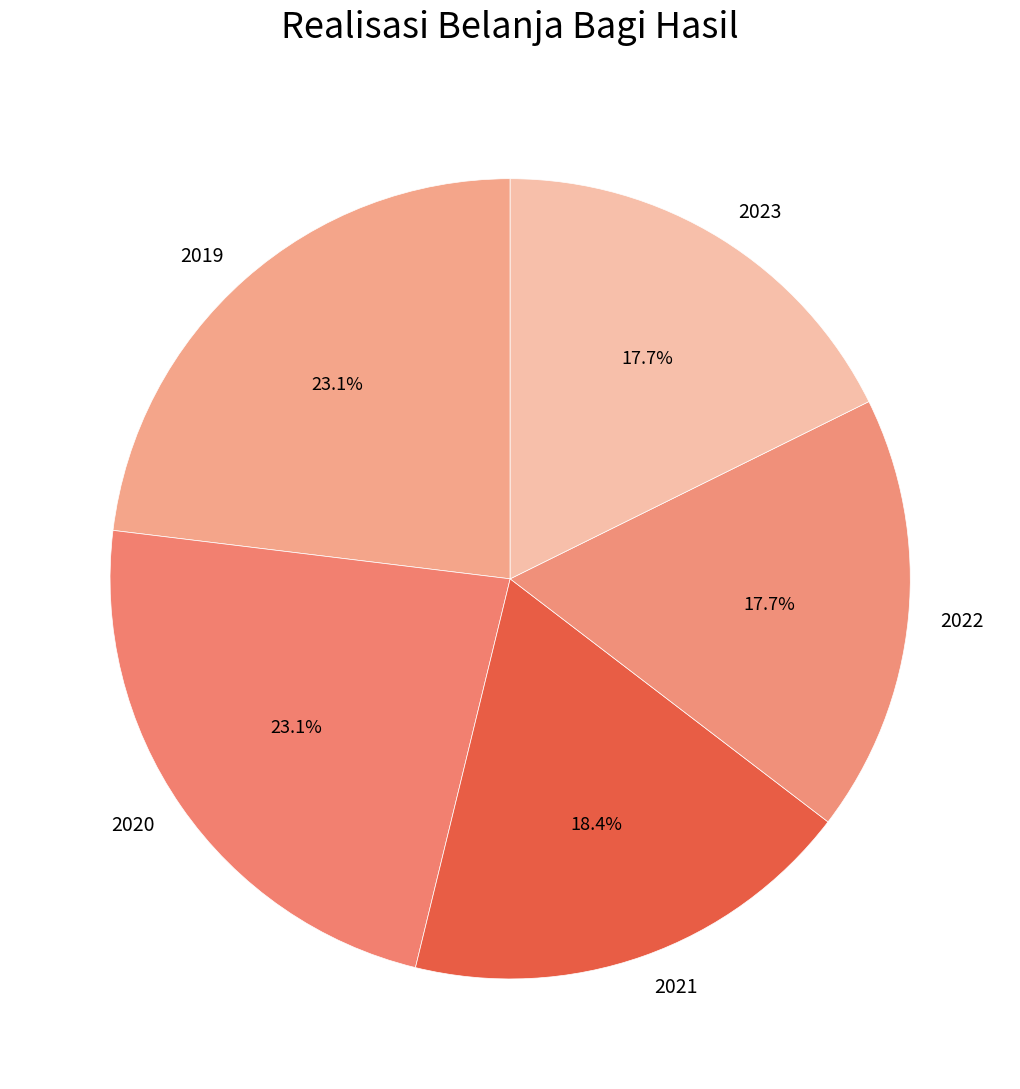

How much of the chart is everything except 2023?

82.3%